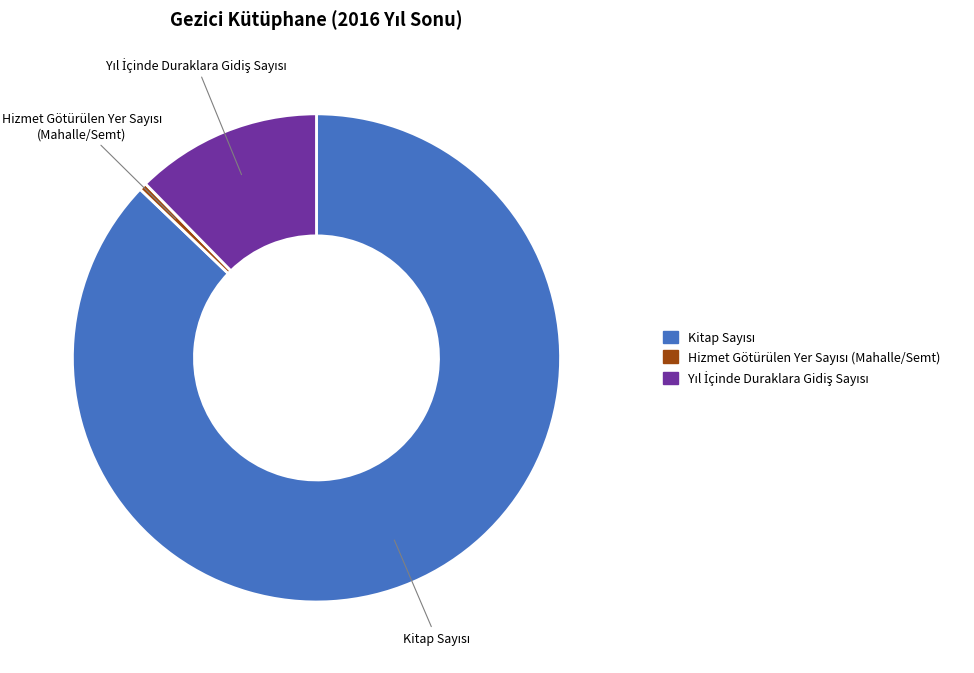

Does any single category account for the majority?

Yes